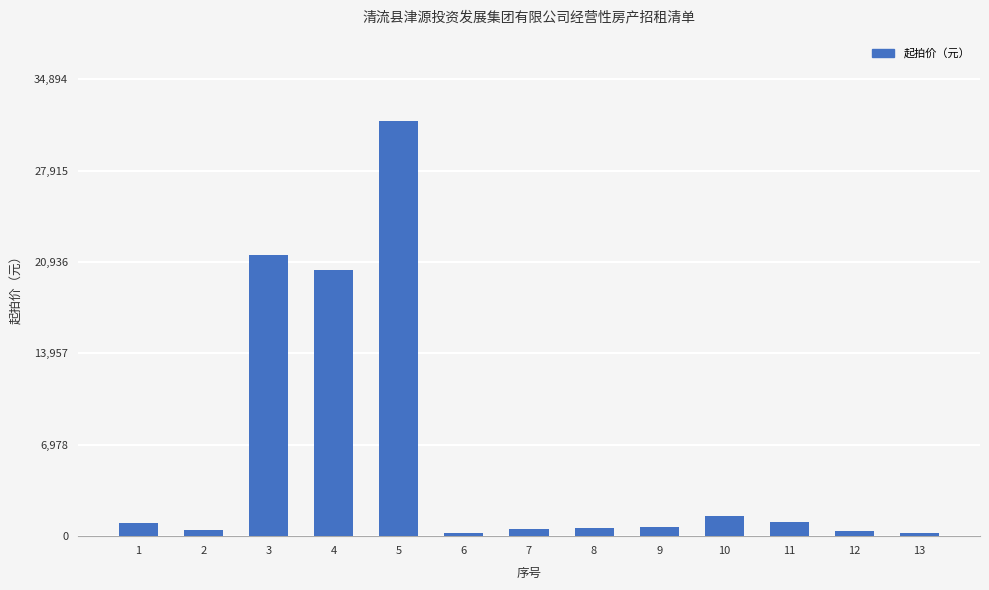

What is the change in value from 3 to 5?

+10271